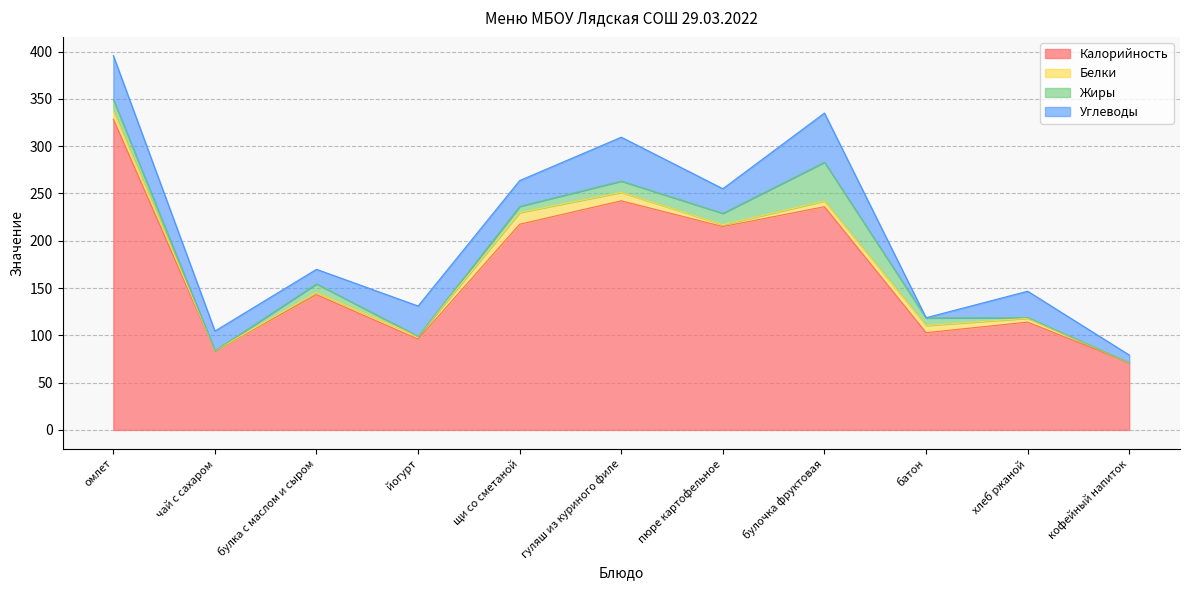

What are all the series names shown in the legend?

Калорийность, Белки, Жиры, Углеводы